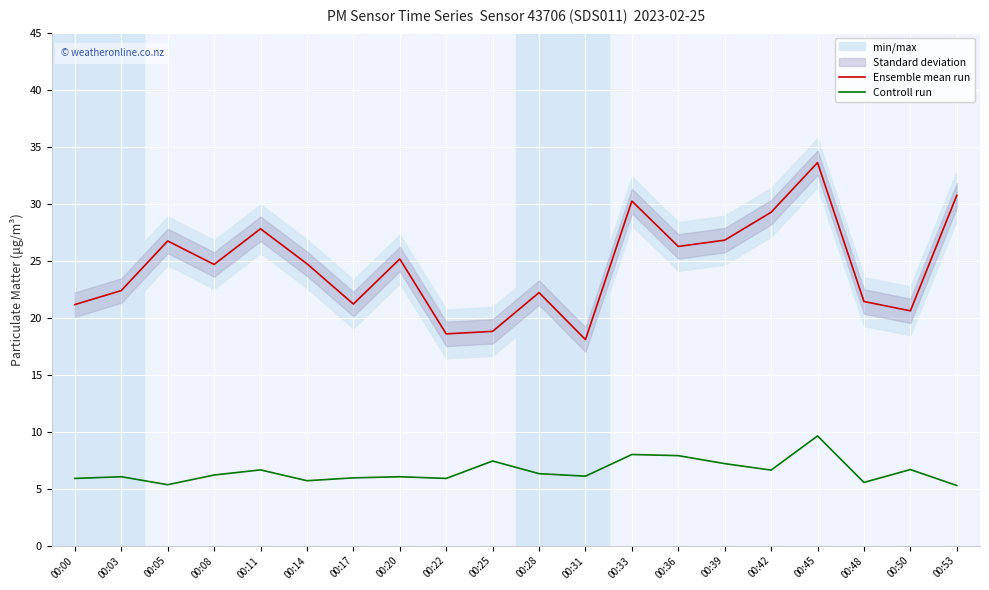

Which series changed the most between 00:45 and 00:53?

Controll run